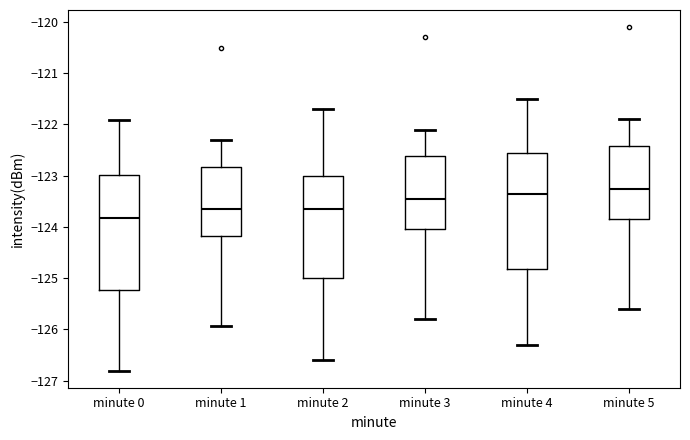

Which box has the lowest median line?

minute 0